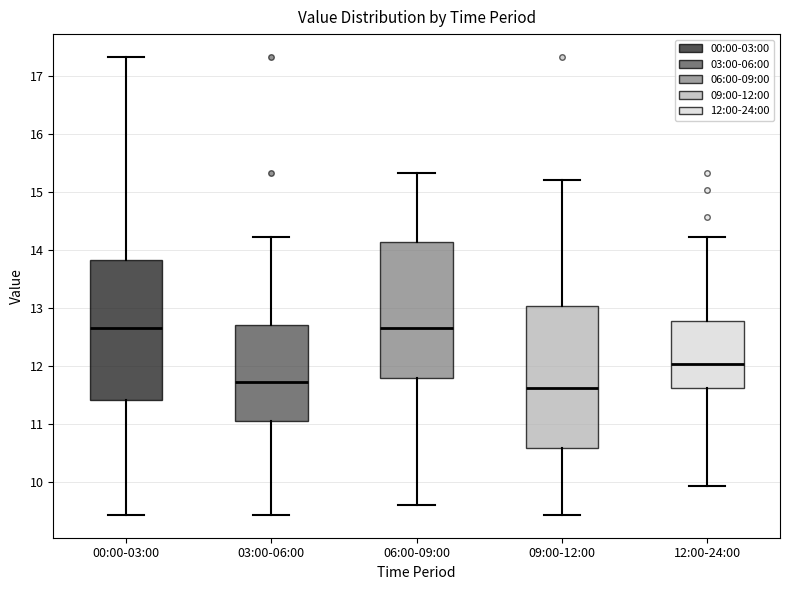

Where does the median line of the box for 12:00-24:00 sit on the y-axis? The values are not printed on the chart, so give them approximately, as read against the axis.

12.0